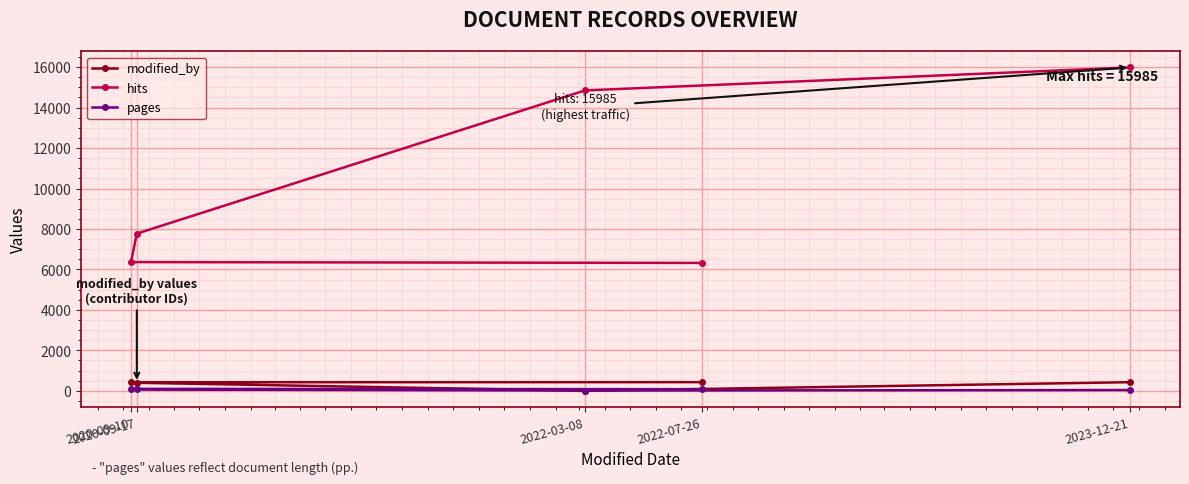

True or false: hits and pages cross at least once.

False